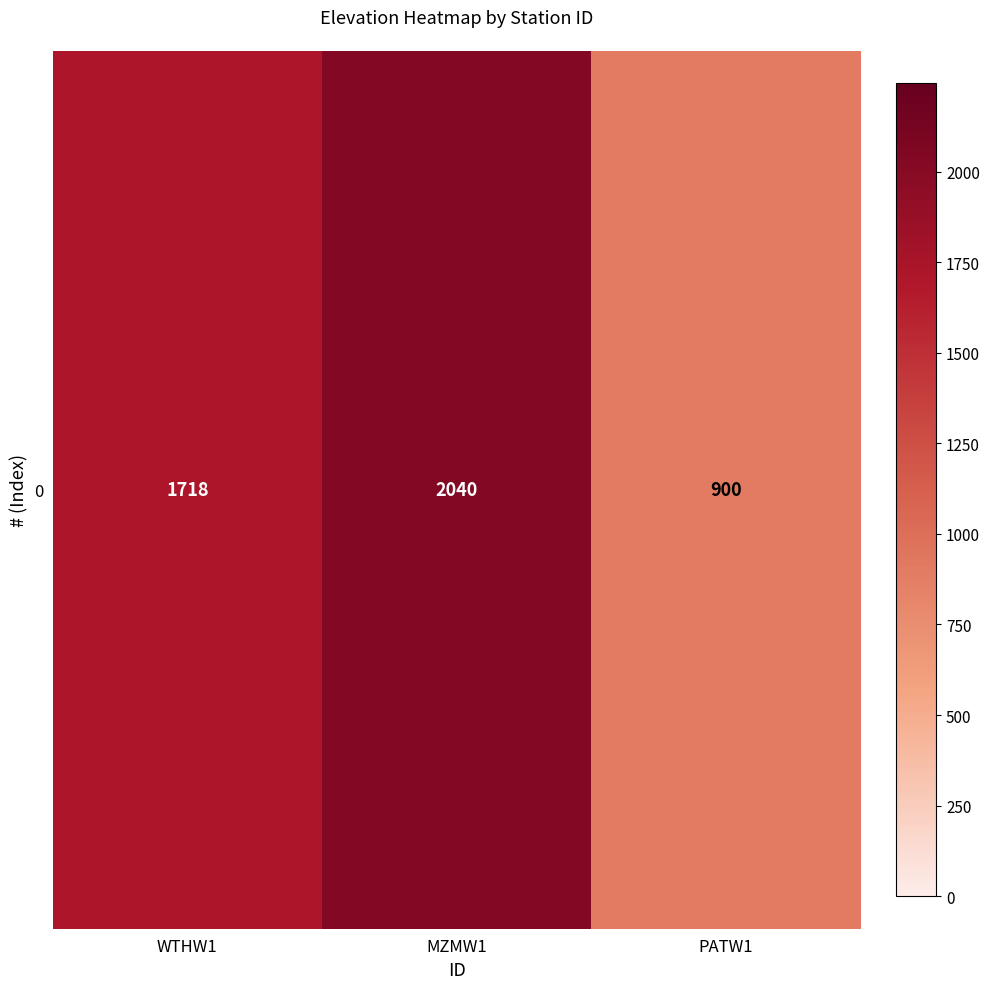

What is the average value?

1553